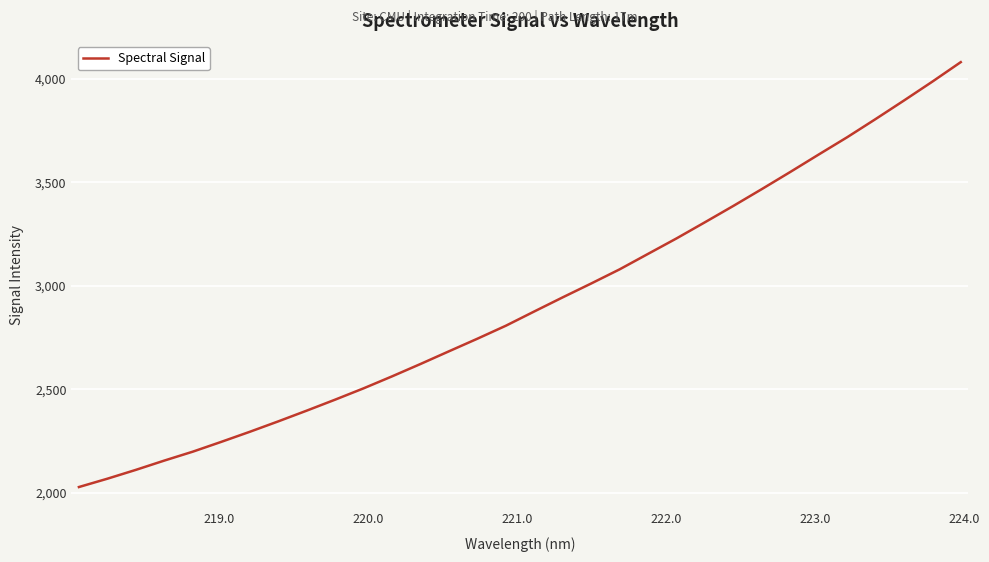

What is the maximum value shown in the chart?

4080.6